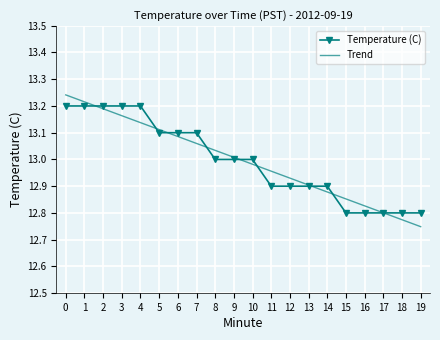

How many values are below 13?

9